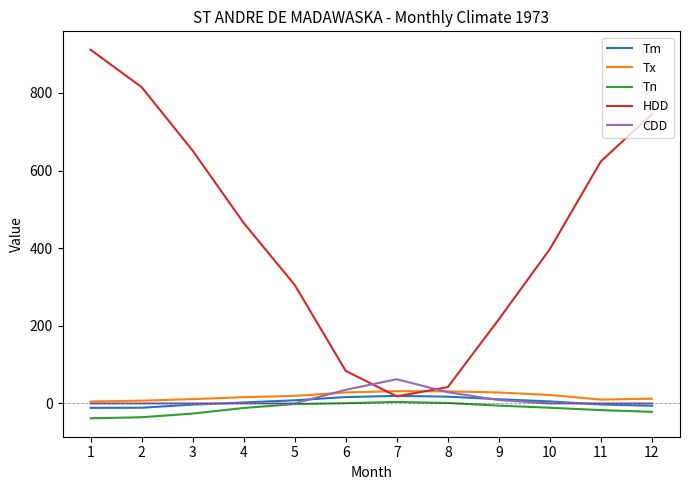

Is this an area chart (filled region under the line)?

No